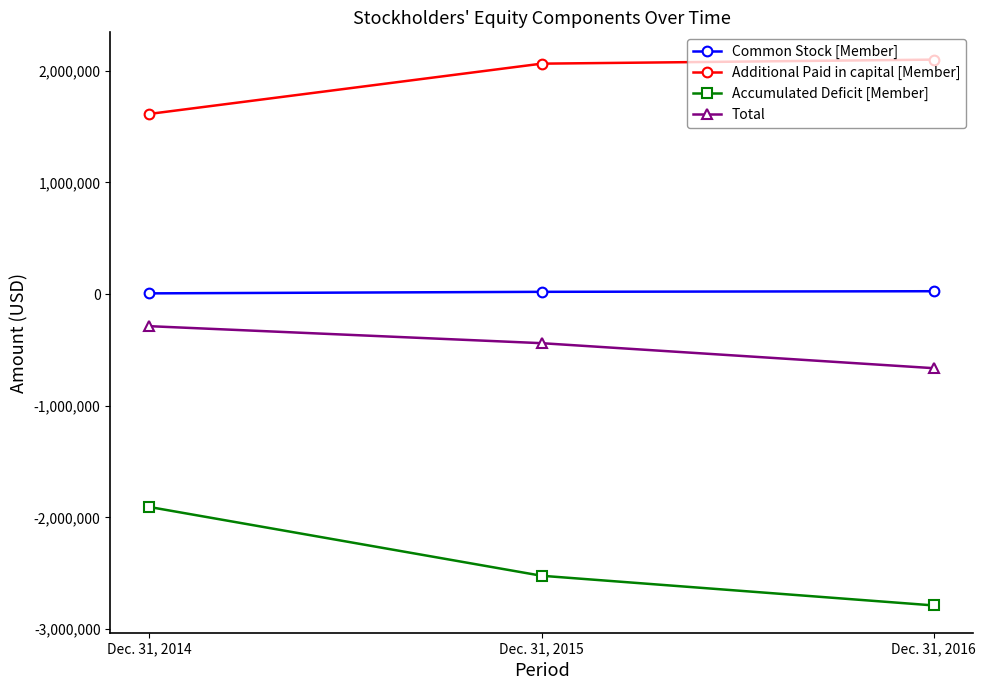

The value of Additional Paid in capital [Member] at Dec. 31, 2016 is 2099358. True or false?

True